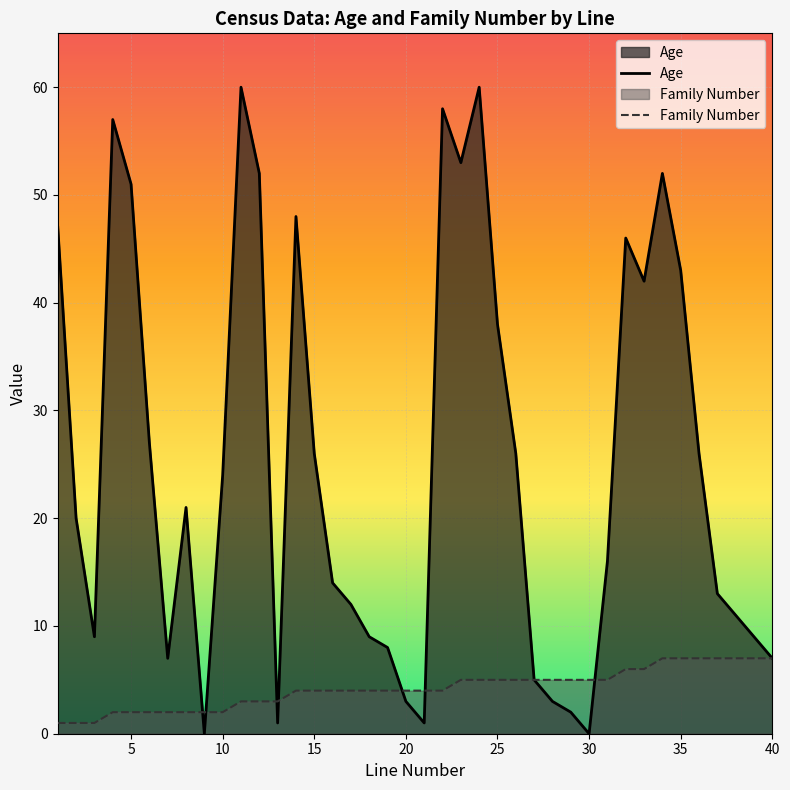

Rank the series at 25 from lowest to highest value.

Family Number, Age